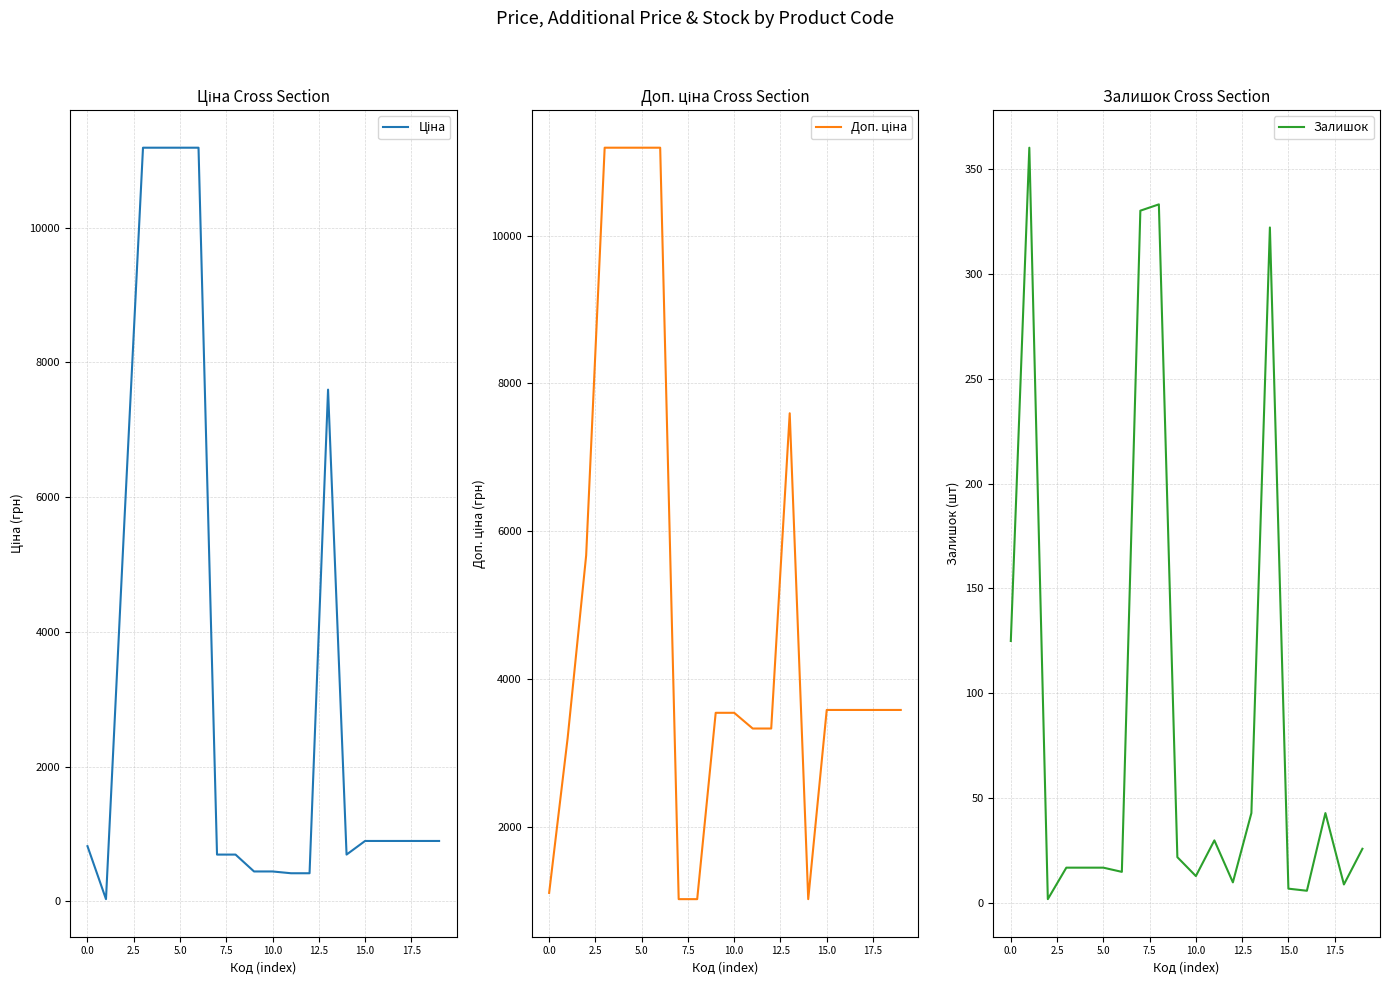

The Залишок series shows 63 at 0.0. True or false?

False